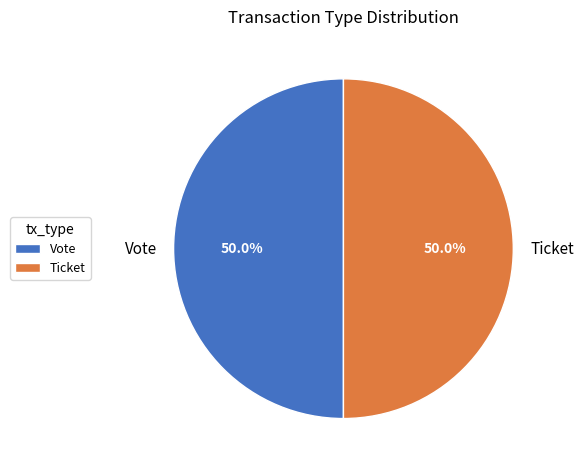

Do Vote and Ticket together represent more than half of the pie?

Yes